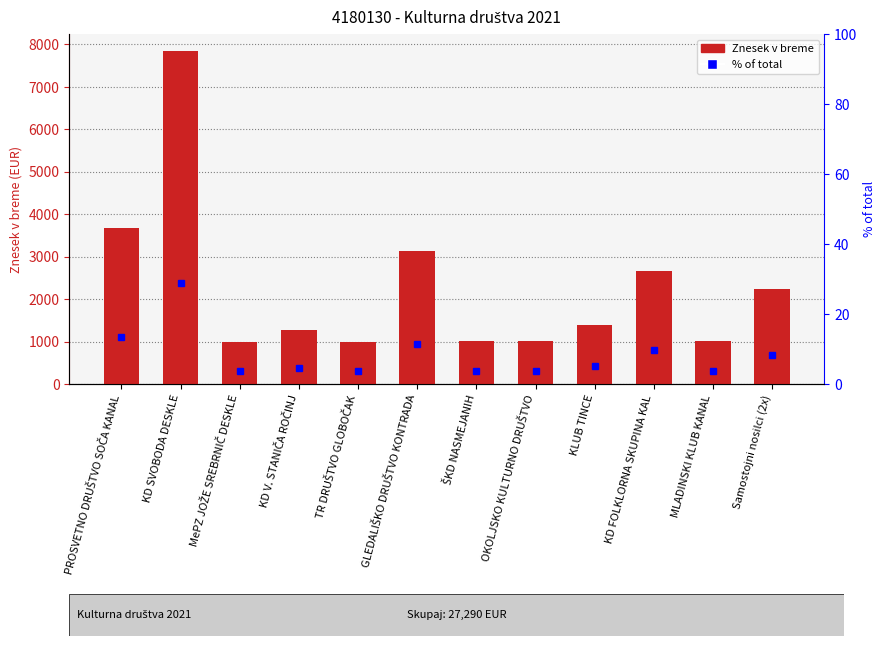

Which label corresponds to the largest value in the chart?

KD SVOBODA DESKLE